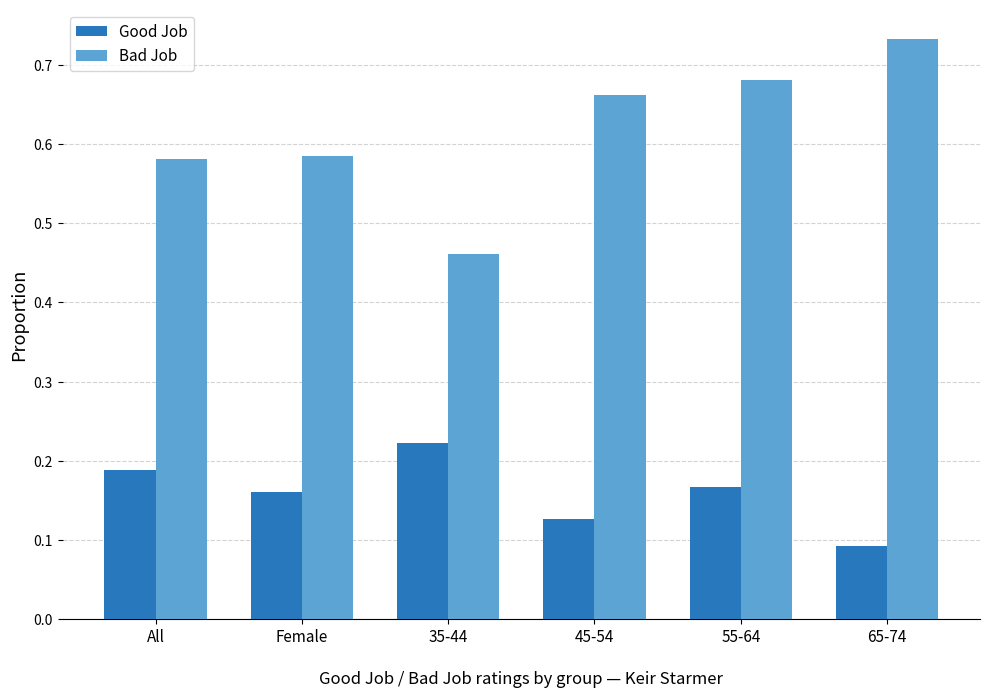

True or false: Good Job has a value of 0.1 at 45-54.

True